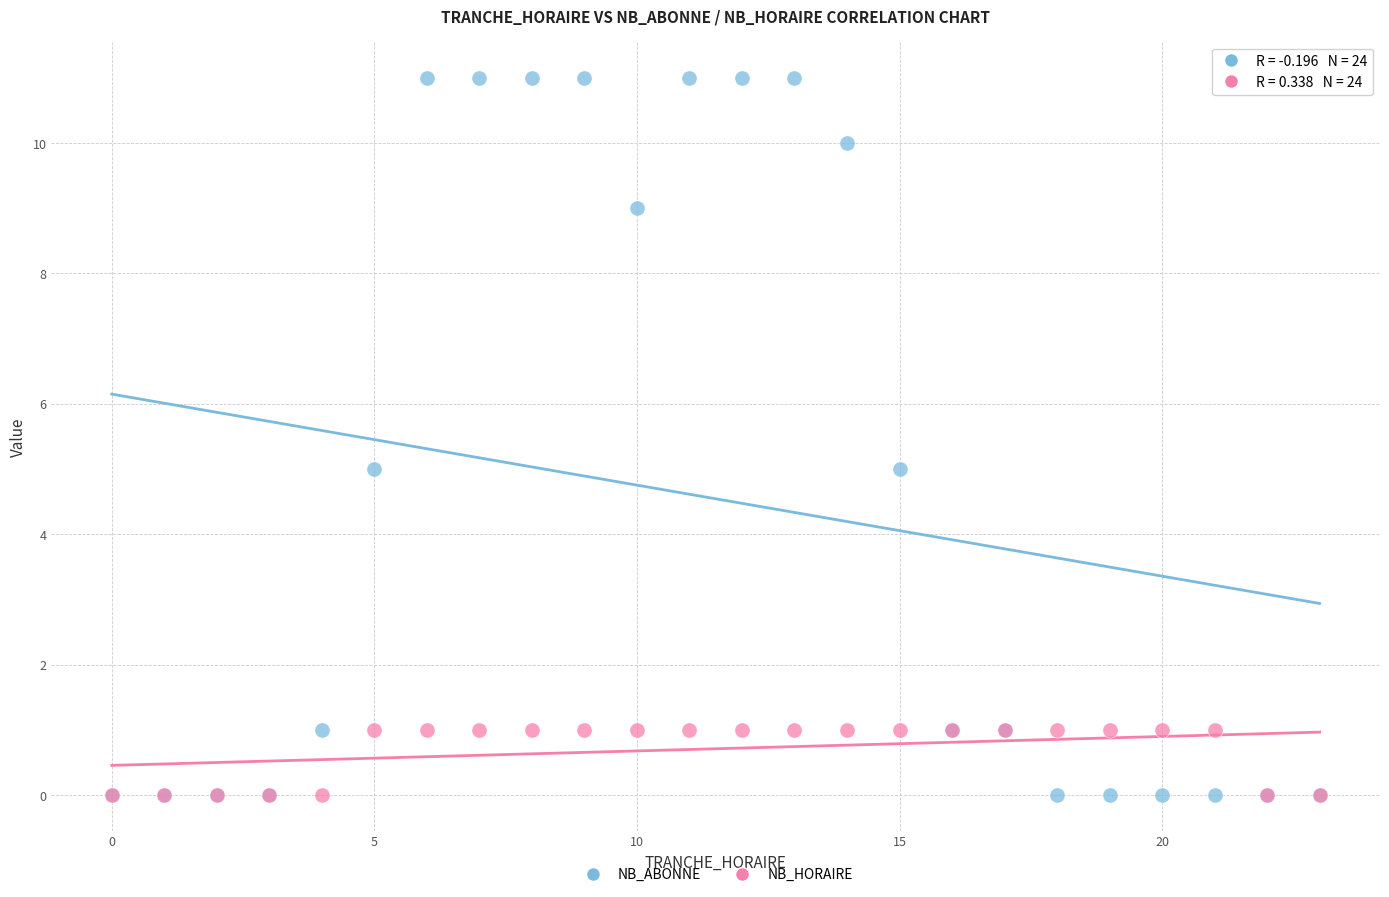

What are all the series names shown in the legend?

NB_ABONNE, NB_HORAIRE